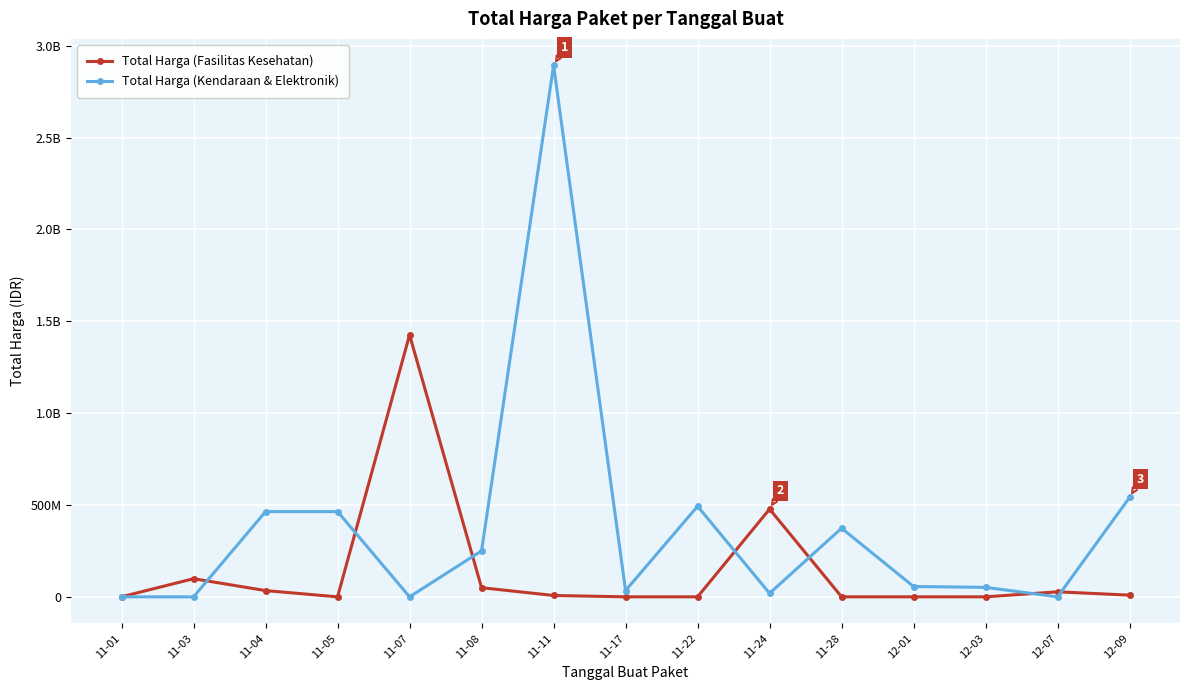

What position from the right is 11-01?

15